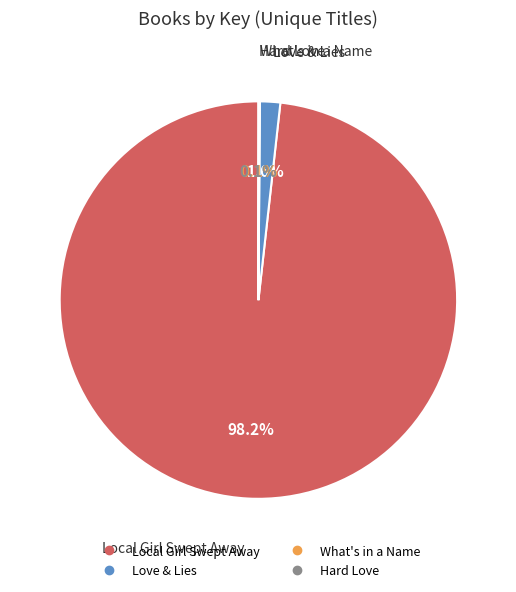

To the nearest percent, what is the difference between the largest and smallest slice percentages?

98%